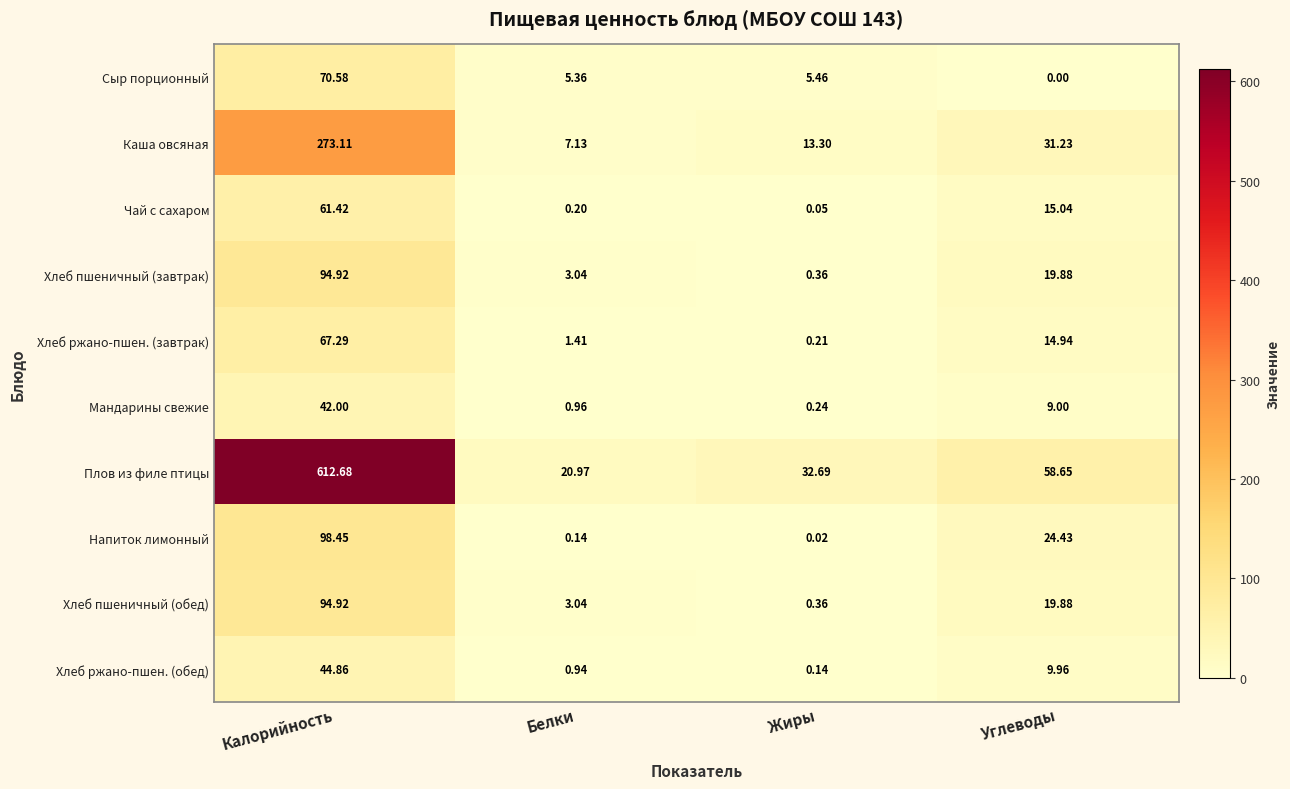

How many distinct data groups are displayed?

10